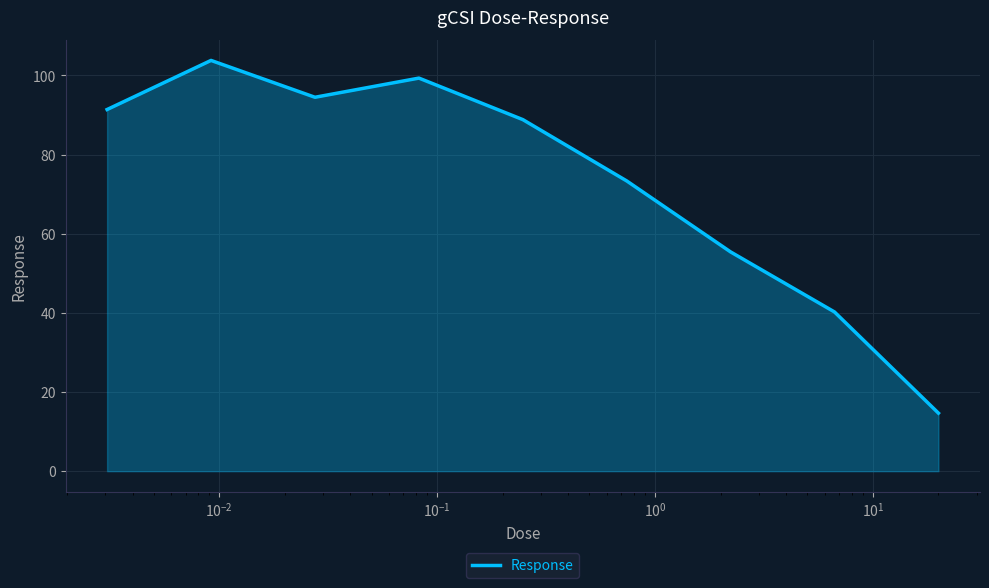

What is the smallest value displayed?

14.7